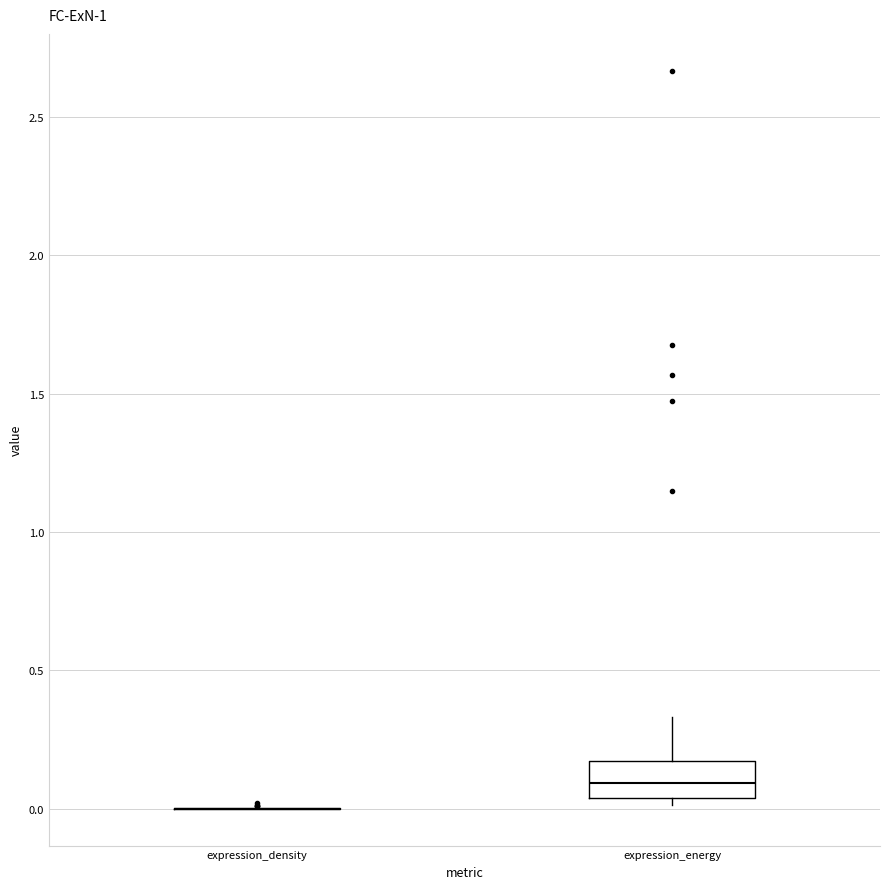

Which box is the tallest, from its lower edge to its upper edge?

expression_energy